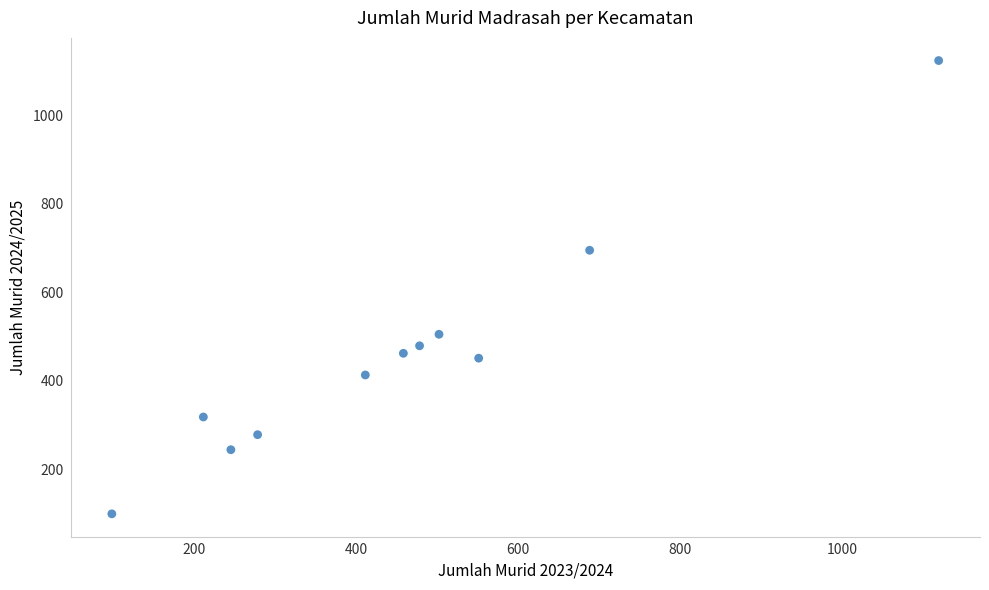

What is the range of Y values (max minus min)?

1025